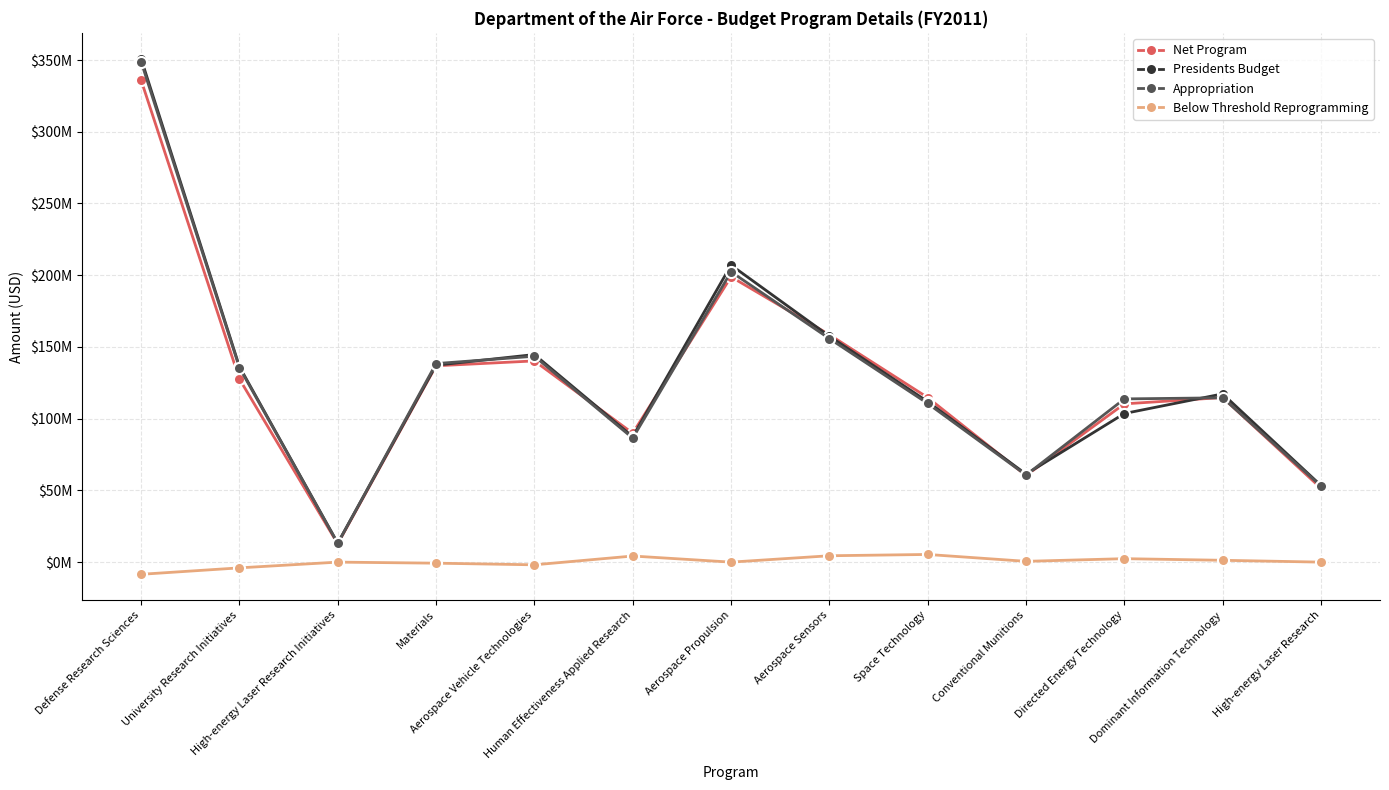

Which series changed the most between University Research Initiatives and Human Effectiveness Applied Research?

Appropriation